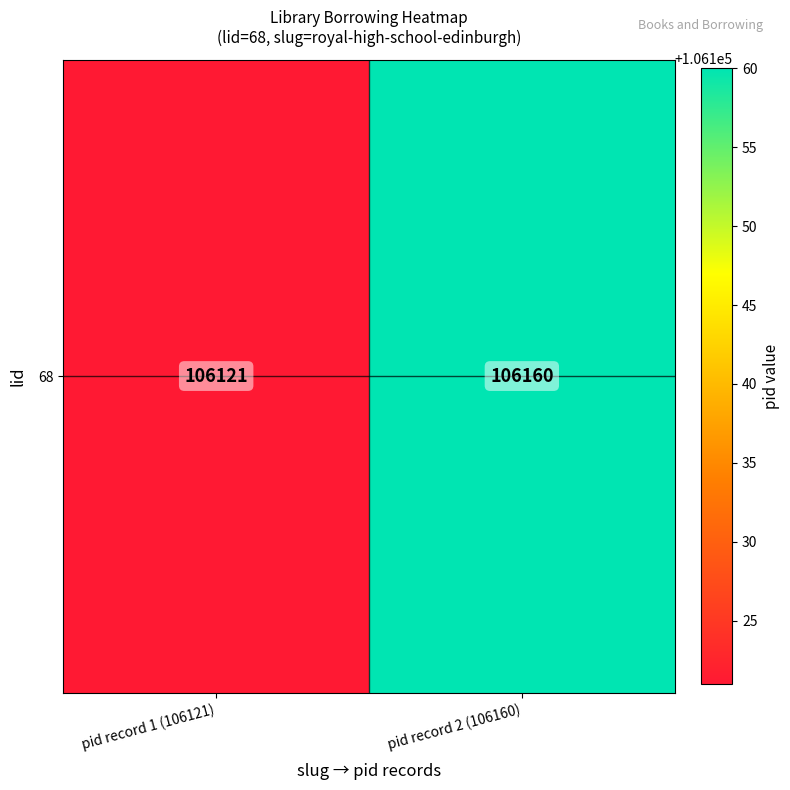

Rank the categories by value from highest to lowest.

pid record 2 (106160), pid record 1 (106121)